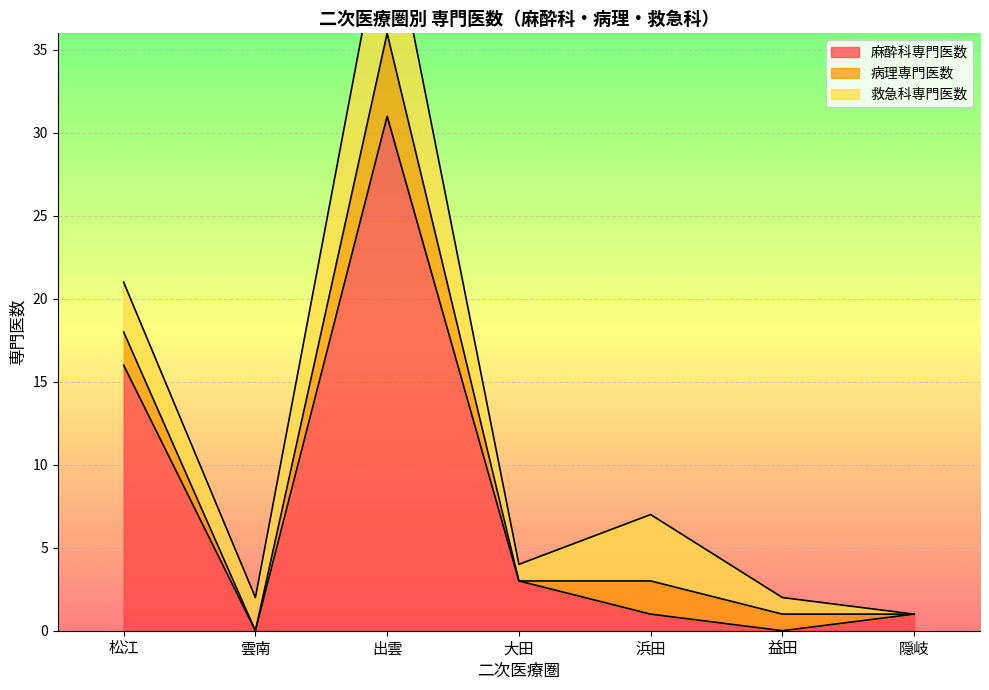

True or false: 病理専門医数 and 麻酔科専門医数 cross at least once.

True